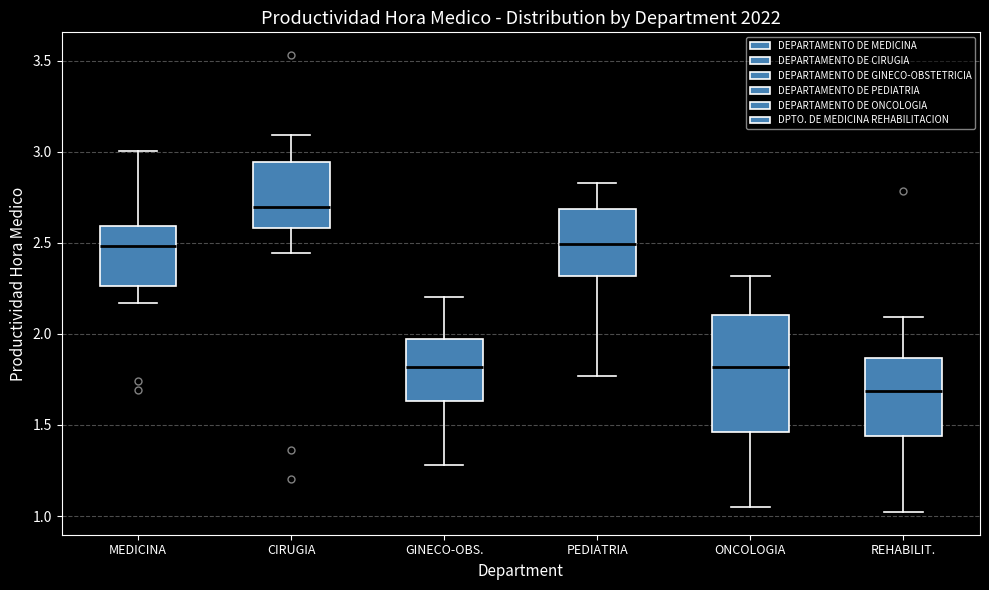

Reading left to right, read every box against the y-axis: the position of its median line, the range the box covers, and the ends of its whiskers. The values are not printed on the chart, so give them approximately, as read against the axis.

MEDICINA: median 2.50, box 2.25 to 2.60, whiskers 2.15 to 3.00
CIRUGIA: median 2.70, box 2.60 to 2.95, whiskers 2.45 to 3.10
GINECO-OBS.: median 1.80, box 1.65 to 1.95, whiskers 1.30 to 2.20
PEDIATRIA: median 2.50, box 2.30 to 2.70, whiskers 1.75 to 2.85
ONCOLOGIA: median 1.80, box 1.45 to 2.10, whiskers 1.05 to 2.30
REHABILIT.: median 1.70, box 1.45 to 1.85, whiskers 1.00 to 2.10